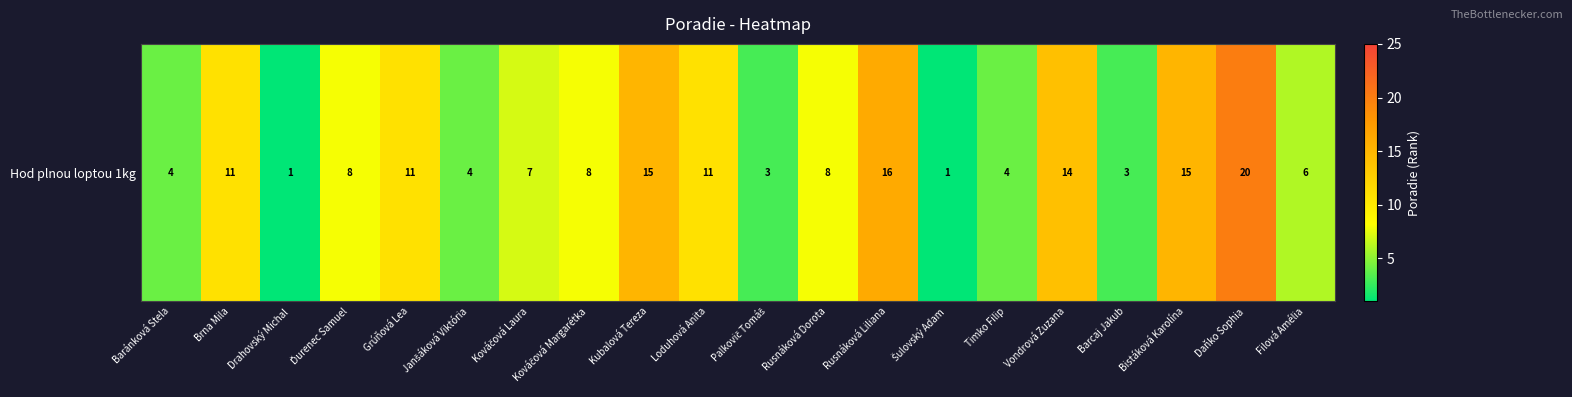

The chart shows a value of 3 at Barcaj Jakub. True or false?

True